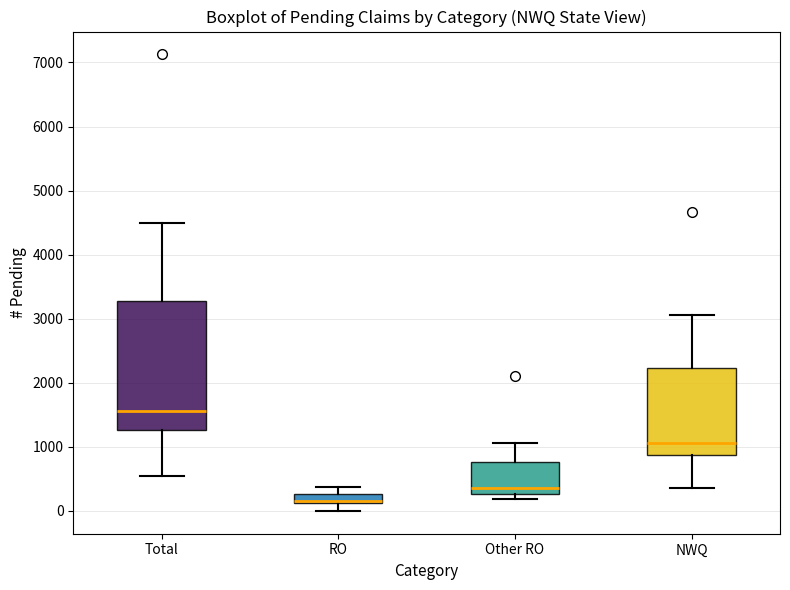

Reading left to right, transcribe this box plot: for each box, give where its median line is, the range the box spans, and where its two whiskers end, as read against the y-axis. The values are not printed on the chart, so give them approximately, as read against the axis.

Total: median 1600, box 1300 to 3300, whiskers 600 to 4500
RO: median 200, box 100 to 300, whiskers 0 to 400
Other RO: median 400, box 300 to 800, whiskers 200 to 1100
NWQ: median 1100, box 900 to 2200, whiskers 400 to 3100